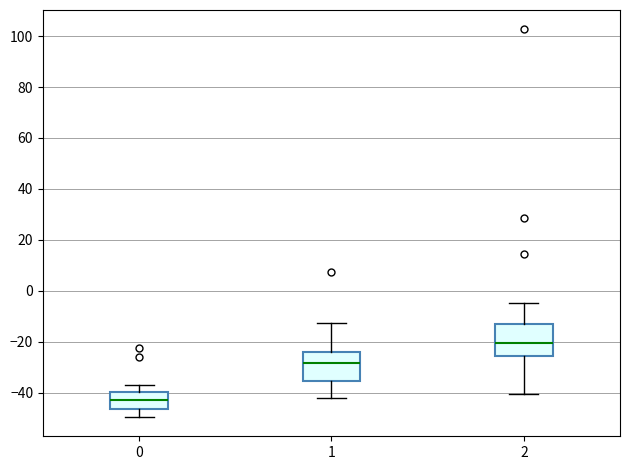

Reading left to right, read every box against the y-axis: the position of its median line, the range the box covers, and the ends of its whiskers. The values are not printed on the chart, so give them approximately, as read against the axis.

0: median -42, box -46 to -40, whiskers -50 to -38
1: median -28, box -36 to -24, whiskers -42 to -12
2: median -20, box -26 to -14, whiskers -40 to -4